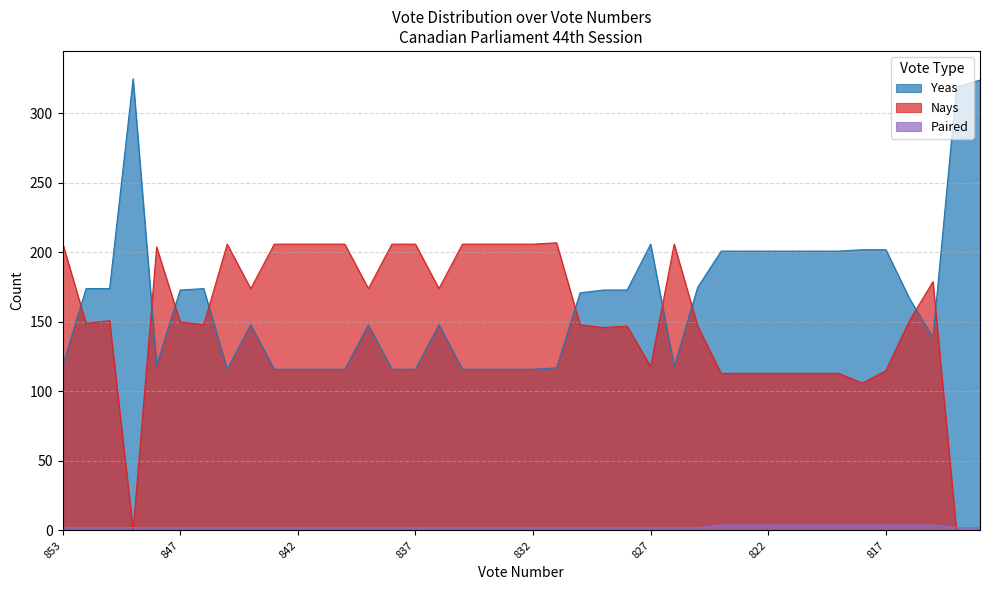

The value of Yeas at 831 is 117. True or false?

True